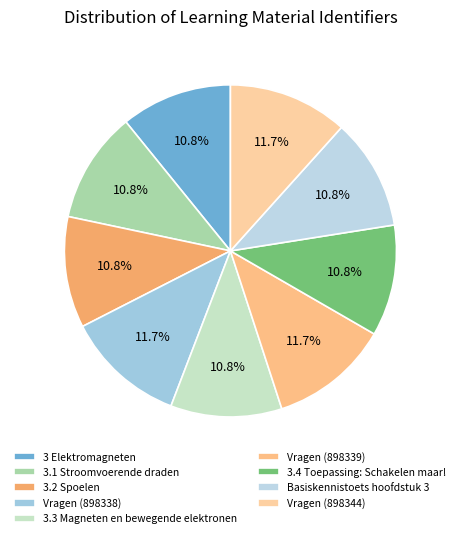

Count the number of slices in the pie.

9